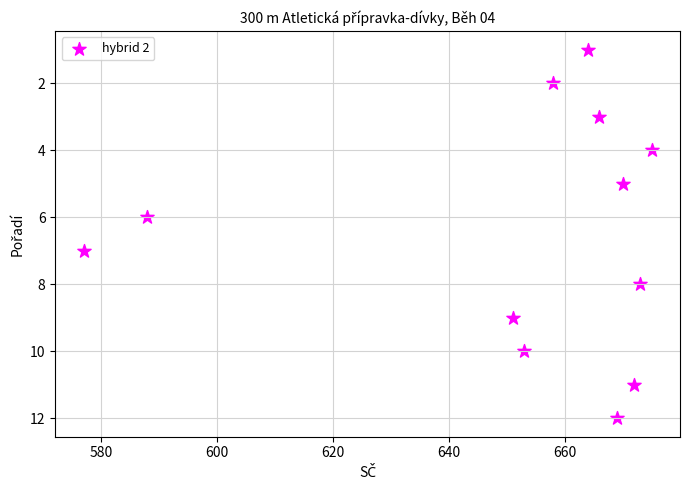

What is the range of X values (max minus min)?

98